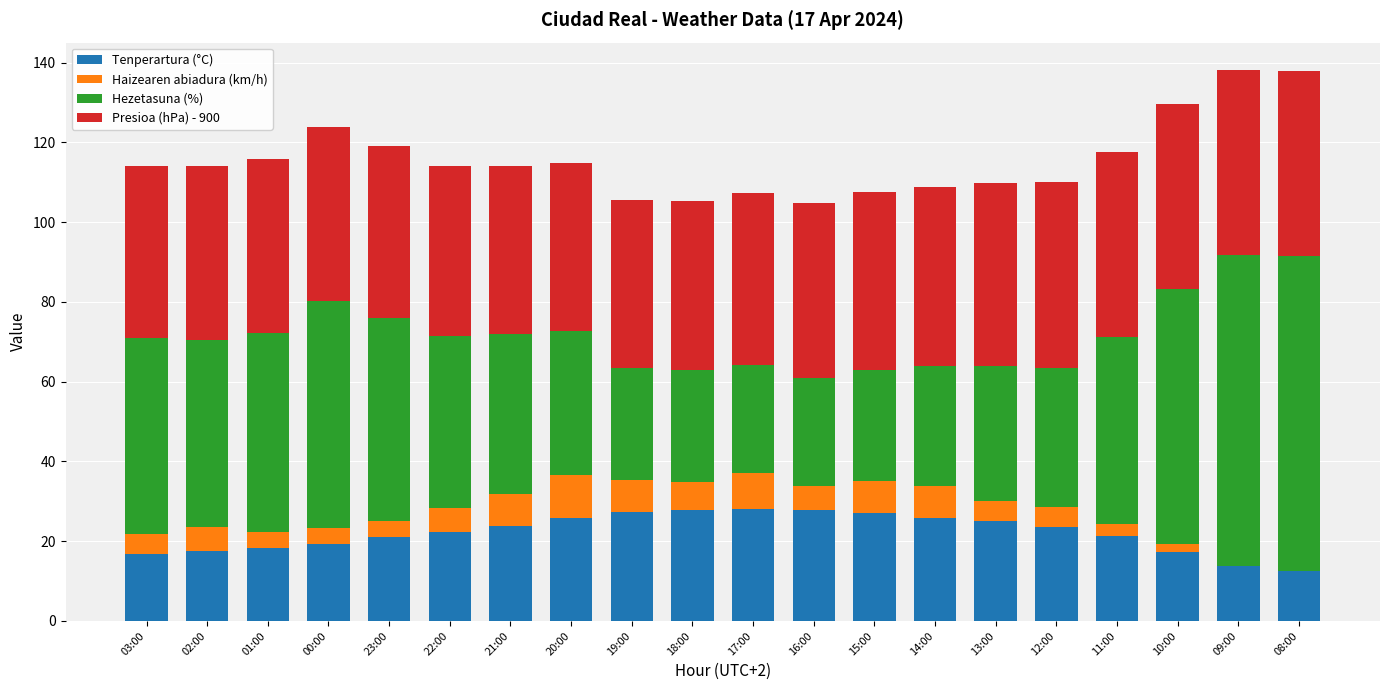

The value of Tenperartura (°C) at 08:00 is 3.8. True or false?

False